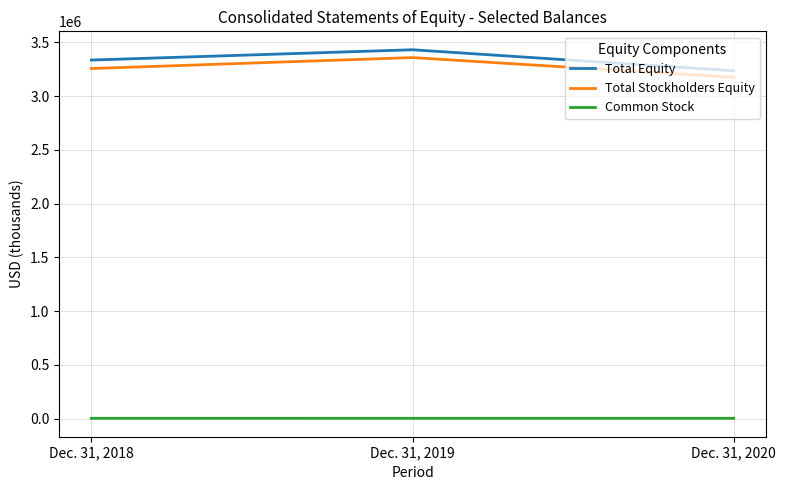

The value of Total Equity at Dec. 31, 2020 is 793495. True or false?

False